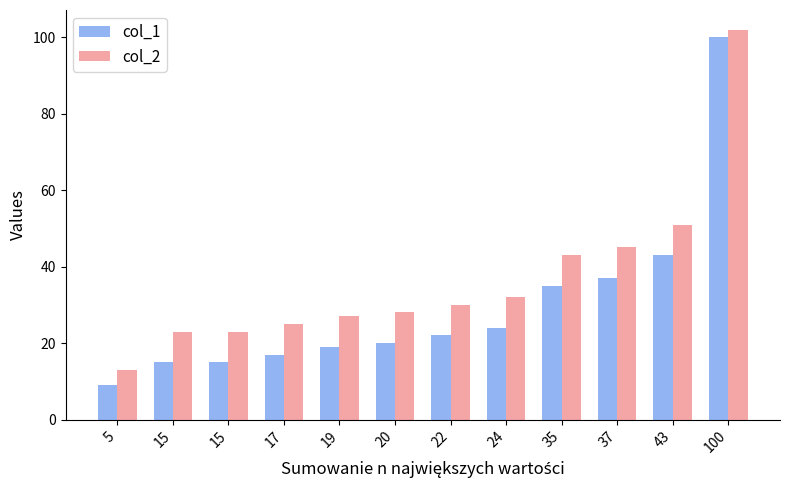

Which series changed the most between 15 and 37?

col_1